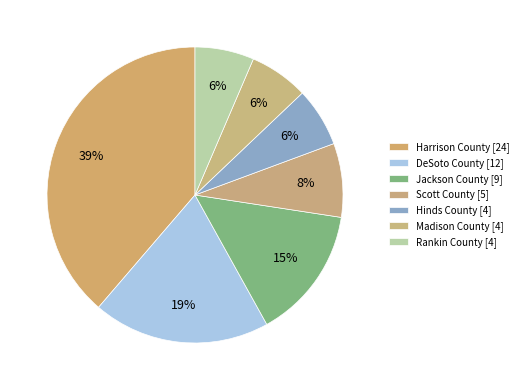

How many segments does this pie chart have?

7